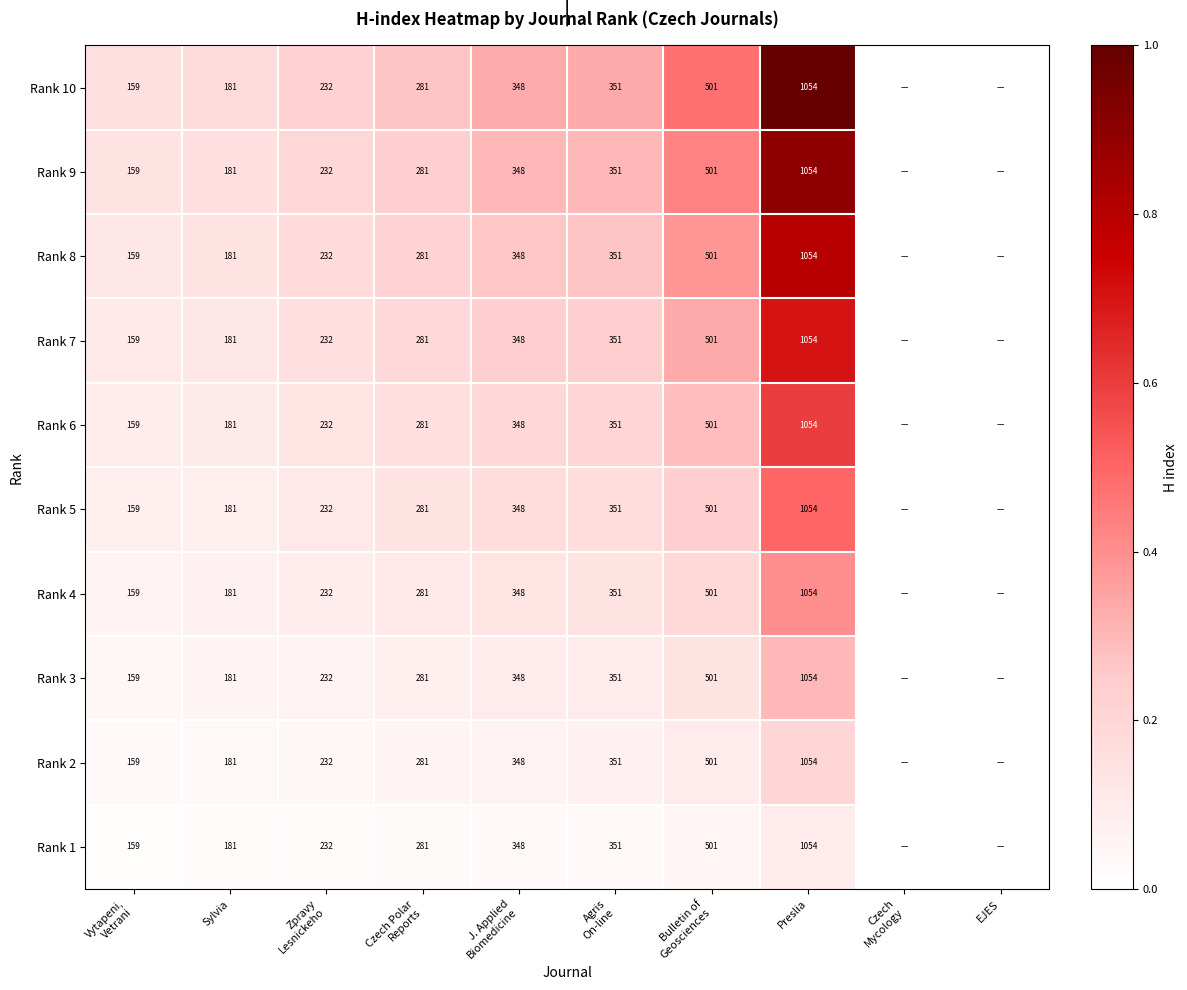

True or false: Rank 5 has a value of 181 at Sylvia.

True